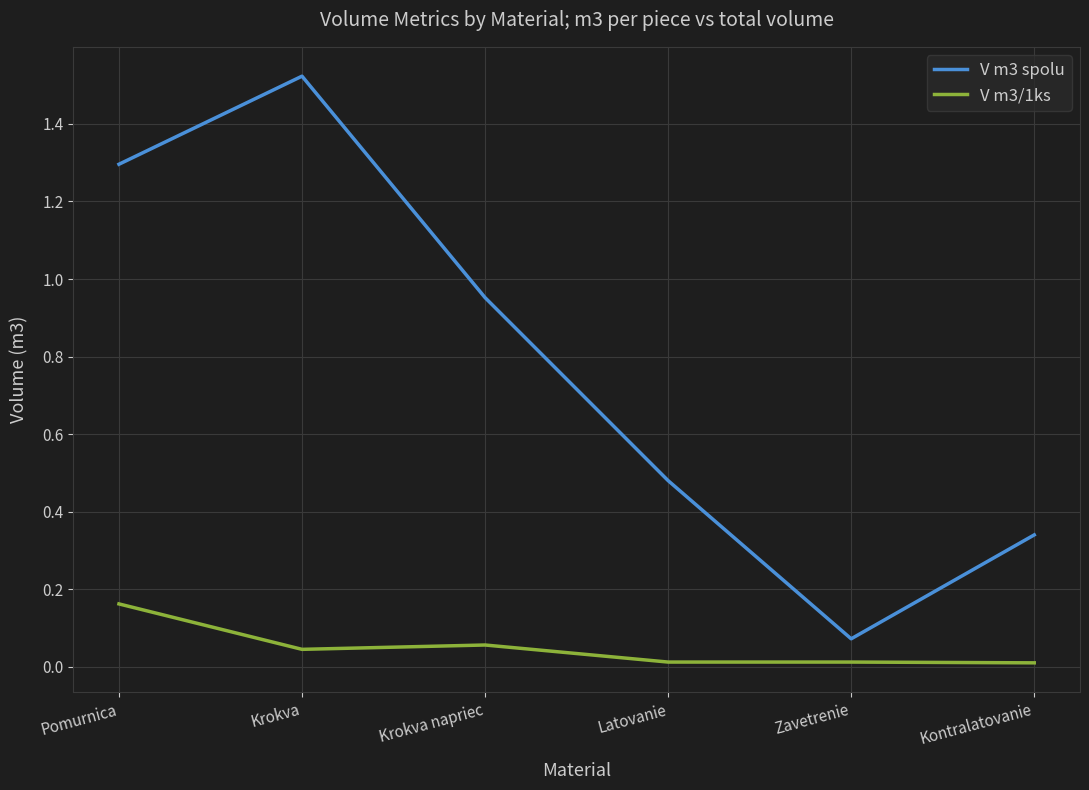

Between Krokva napriec and Kontralatovanie, which series saw the biggest shift?

V m3 spolu